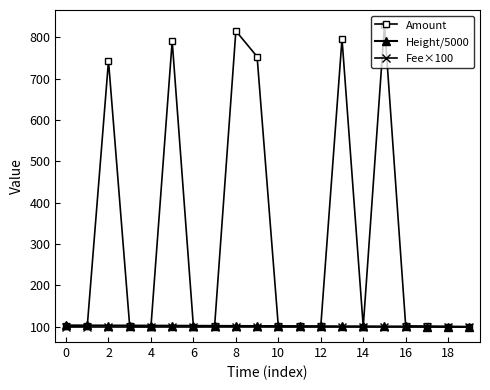

Does the chart have visible grid lines?

No